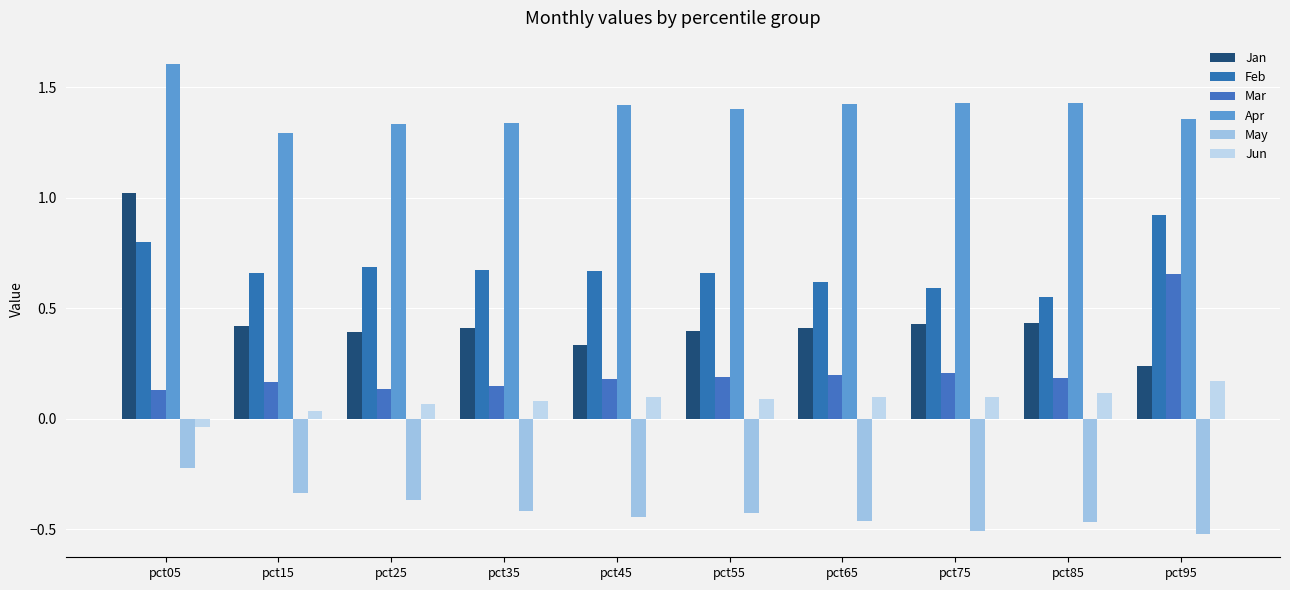

Is it true that May equals -0.3 at pct45?

False